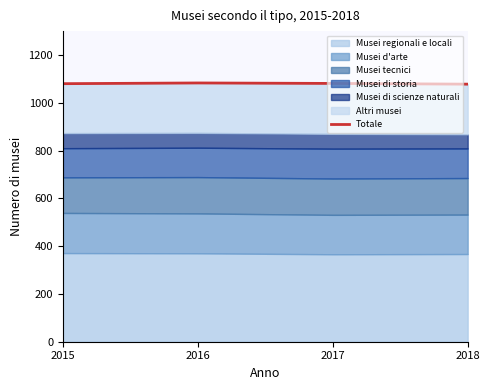

Where is the data nearest to the value 1080?

2015